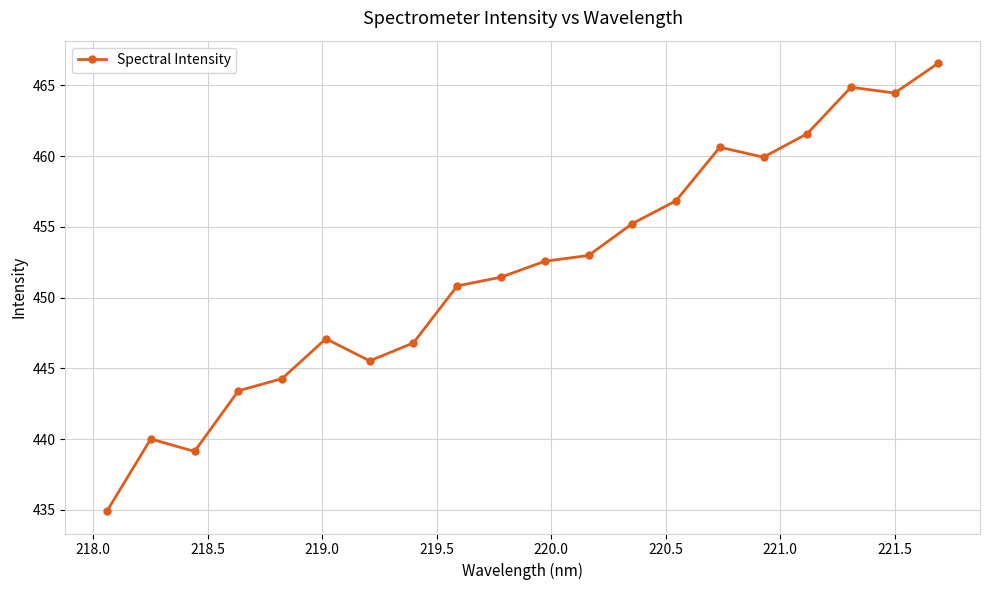

What is the maximum value shown in the chart?

466.6